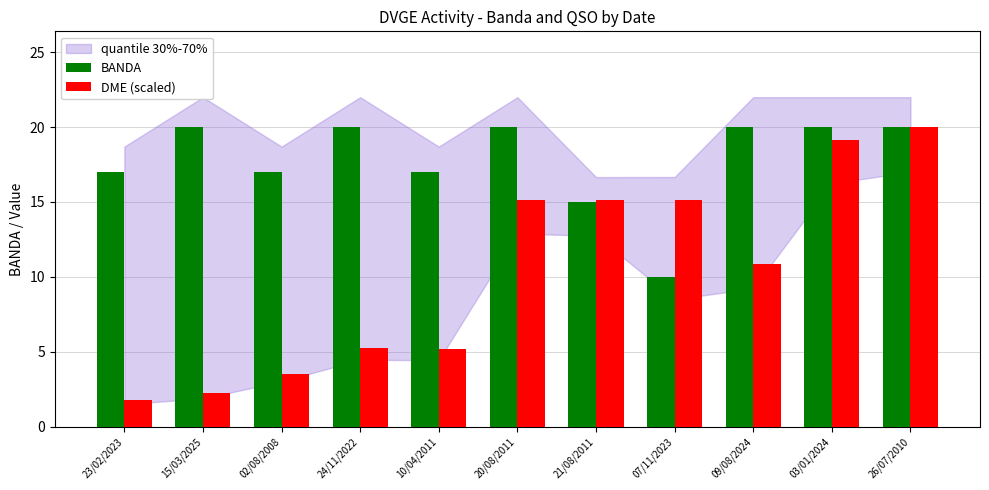

What is the lowest value of the DME (scaled) series?

1.8